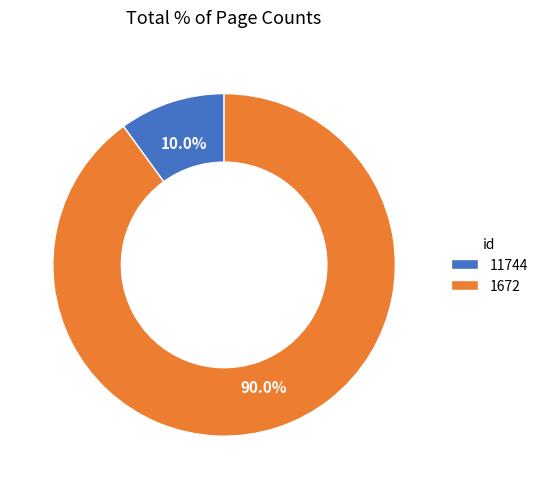

Which has a higher value, 1672 or 11744?

1672